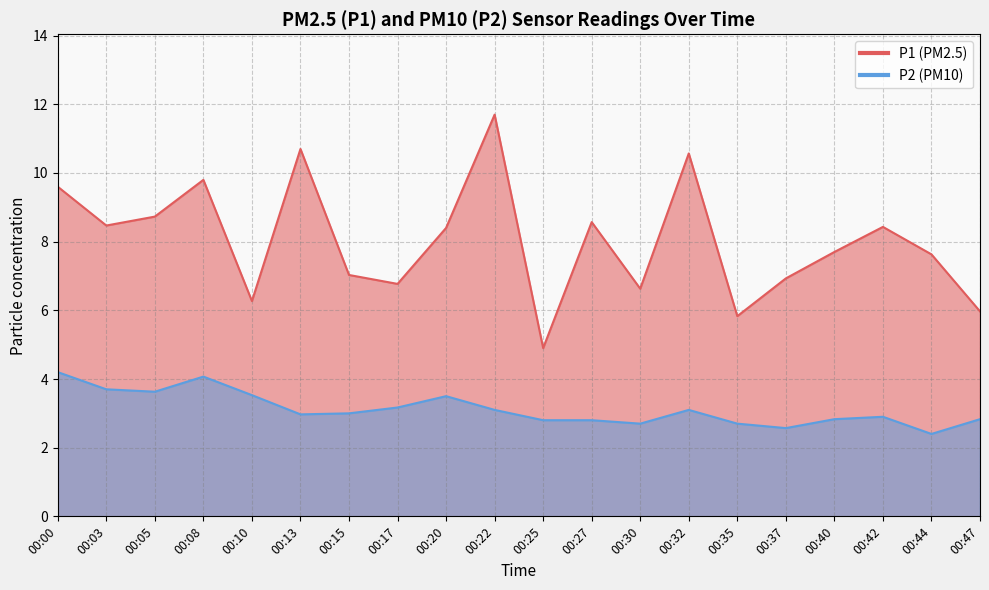

Reading left to right, transcribe all the data shown in this chart.

P1: 9.6	8.5	8.7	9.8	6.3	10.7	7.0	6.8	8.4	11.7	4.9	8.6	6.6	10.6	5.8	6.9	7.7	8.4	7.6	6.0
P2: 4.2	3.7	3.6	4.1	3.5	3.0	3.0	3.2	3.5	3.1	2.8	2.8	2.7	3.1	2.7	2.6	2.8	2.9	2.4	2.8